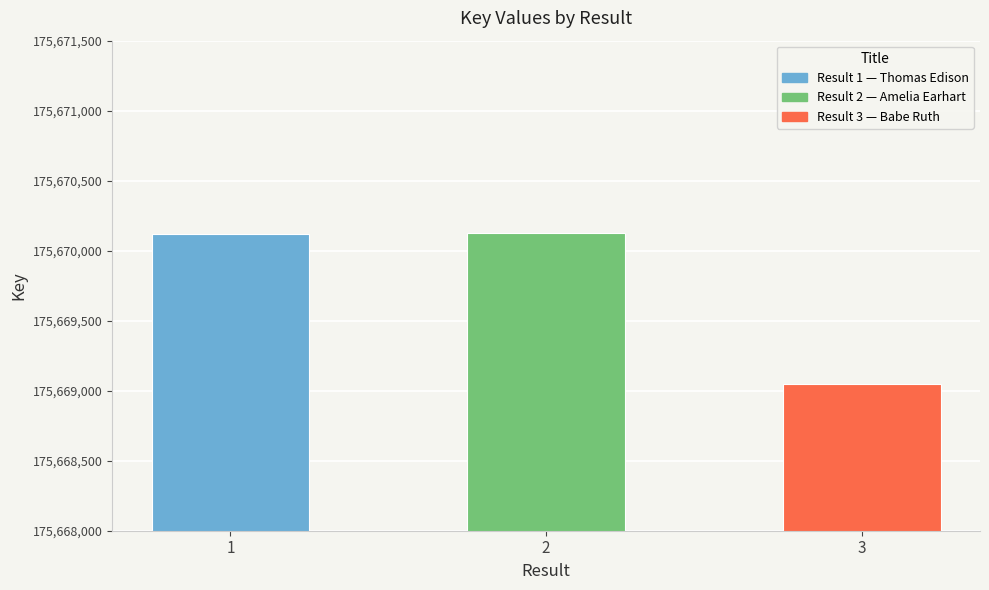

Is it true that the value at 2 is 175670125?

True